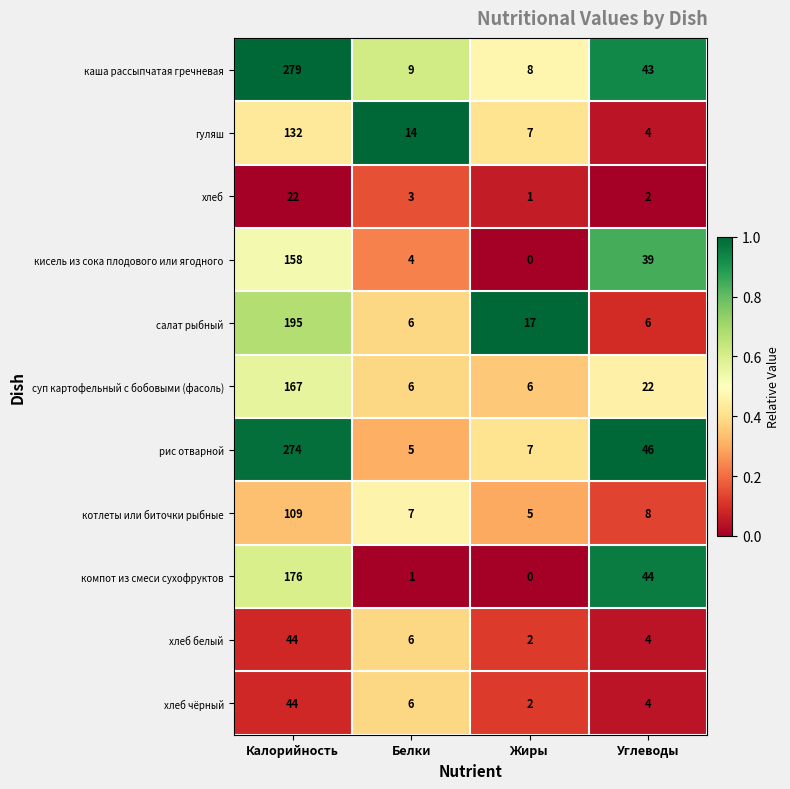

Which series changed the most between Белки and Жиры?

салат рыбный